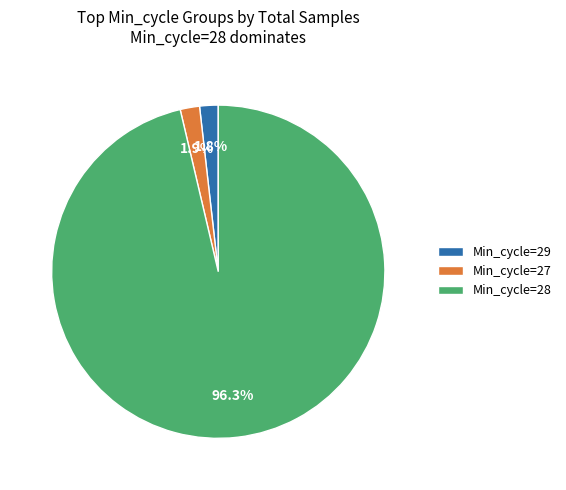

Is there any slice that represents more than half of the pie?

Yes